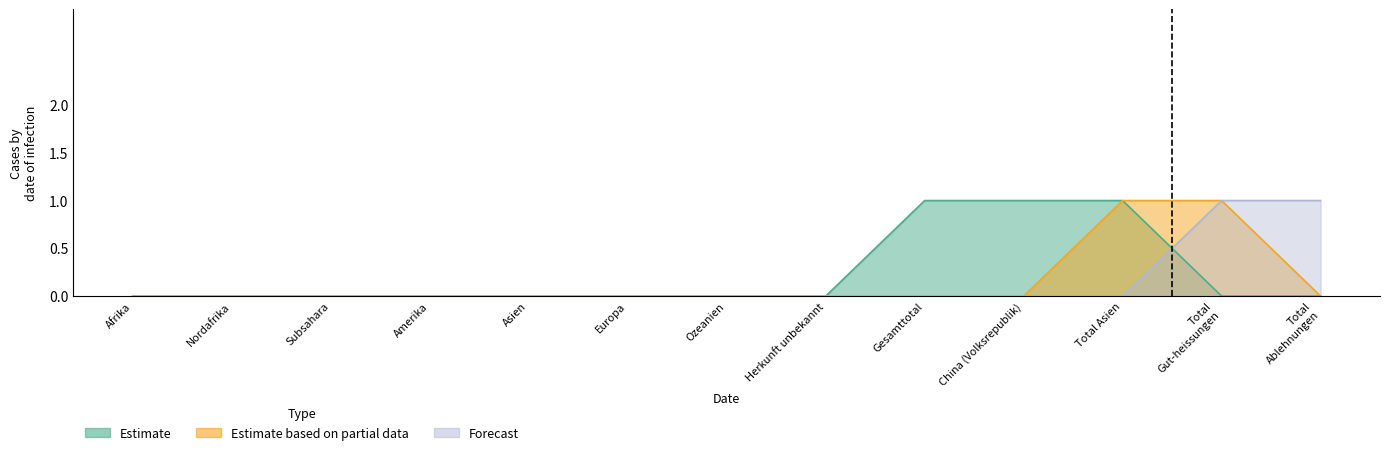

Between which two adjacent categories do Estimate and Forecast first intersect?

Total Asien and Total
Gut-heissungen